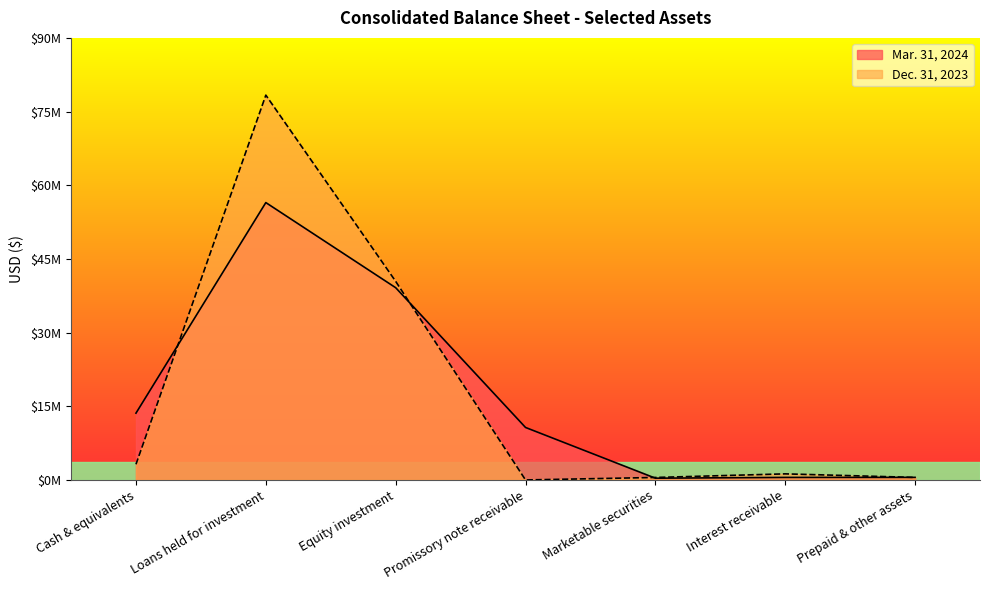

How many positive values does the Dec. 31, 2023 series have?

6